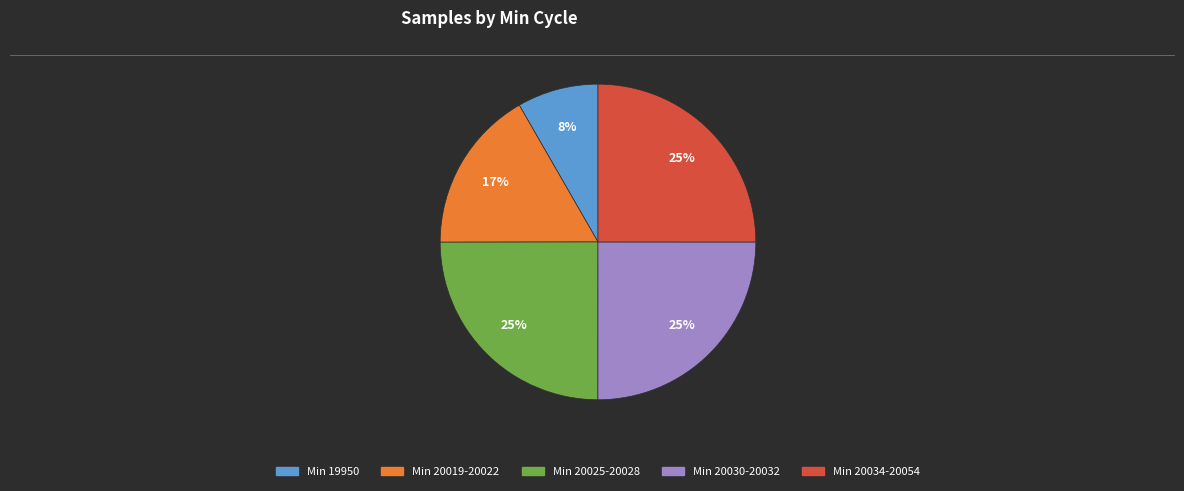

Is Min 19950 the majority of the pie?

No